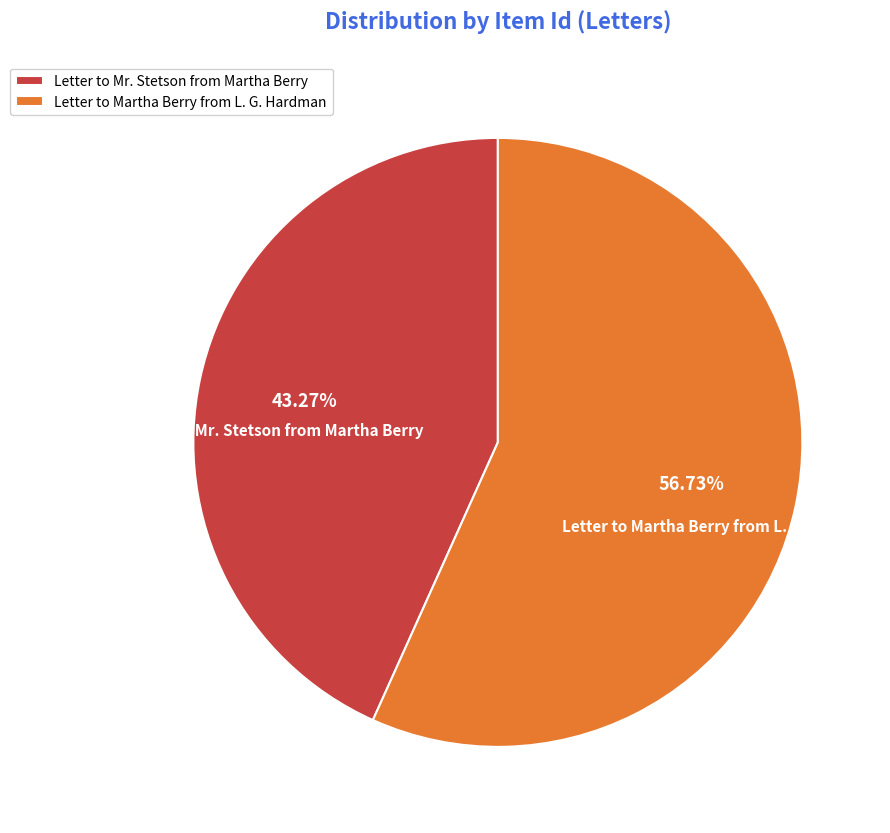

Does any single category account for the majority?

Yes